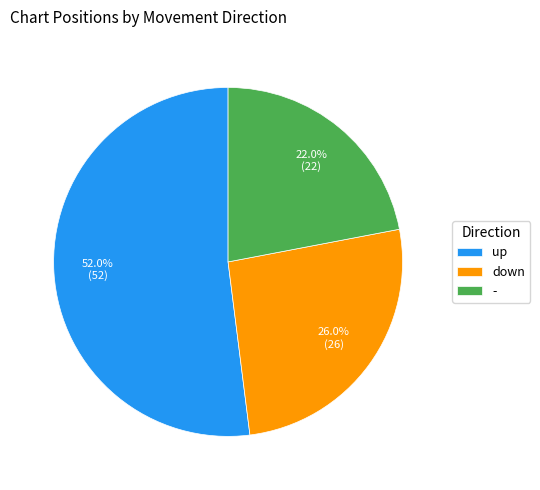

The up slice represents 52% of the pie. True or false?

True